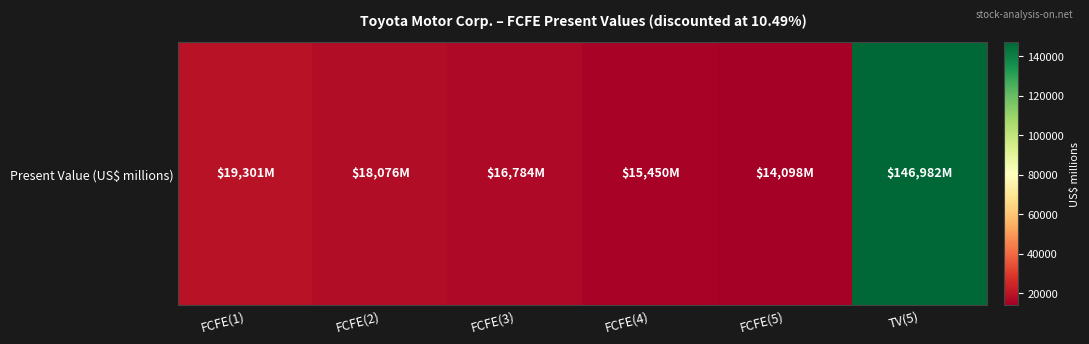

Is it true that the value at FCFE(1) is 19301?

True